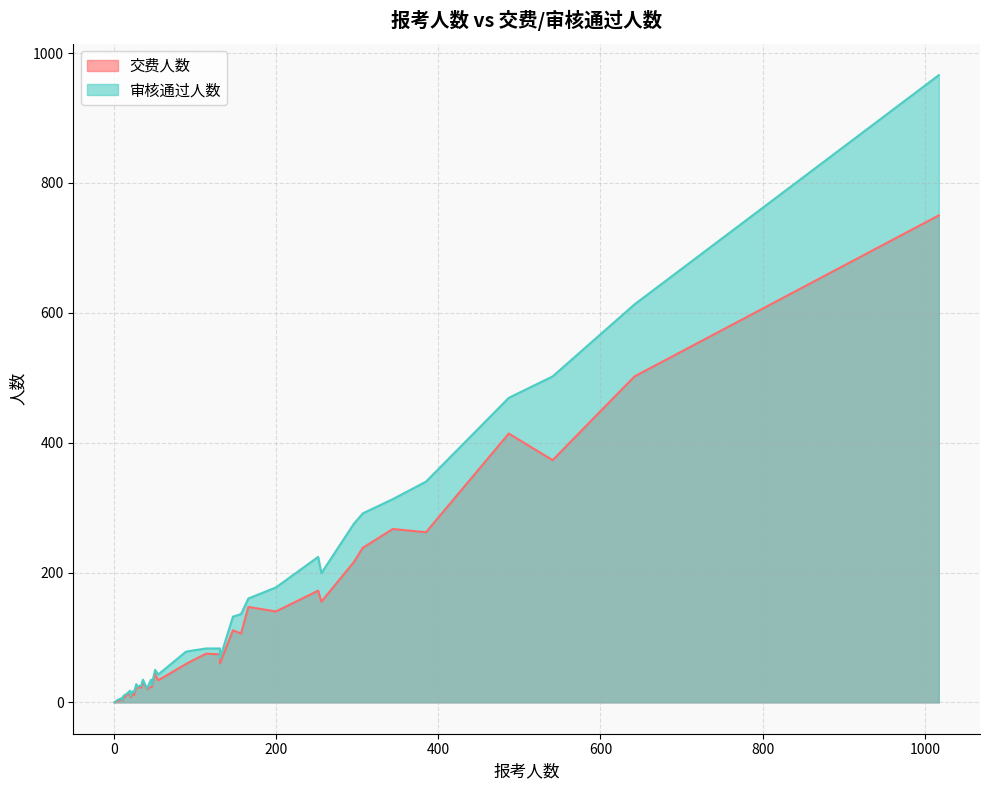

How many values in the 交费人数 series are below 45?

20